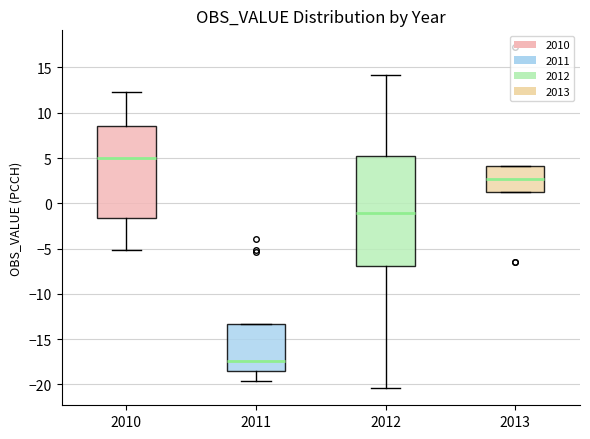

Reading left to right, read every box against the y-axis: the position of its median line, the range the box covers, and the ends of its whiskers. The values are not printed on the chart, so give them approximately, as read against the axis.

2010: median 5.0, box -1.5 to 8.5, whiskers -5.0 to 12.5
2011: median -17.5, box -18.5 to -13.5, whiskers -19.5 to -13.5
2012: median -1.0, box -7.0 to 5.0, whiskers -20.5 to 14.0
2013: median 2.5, box 1.0 to 4.0, whiskers 1.0 to 4.0